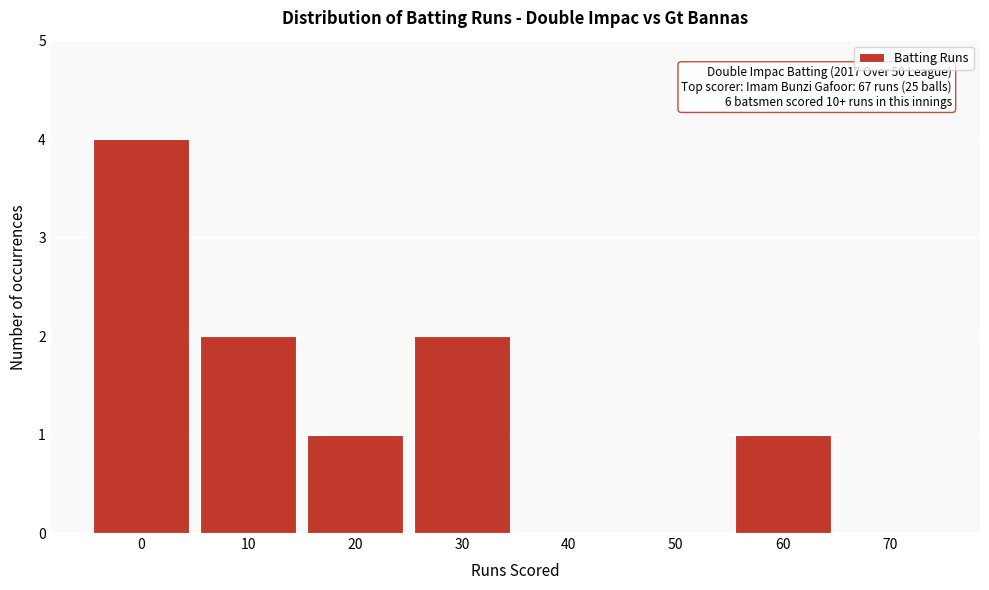

Reading left to right, what are all the values shown in this chart?

0=4	10=2	20=1	30=2	40=0	50=0	60=1	70=0